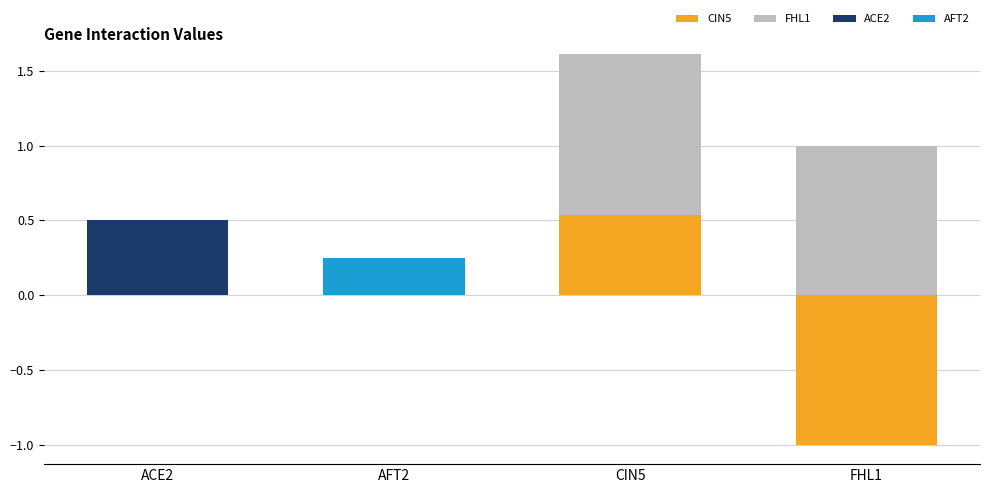

Between AFT2 and FHL1, which series saw the biggest shift?

FHL1